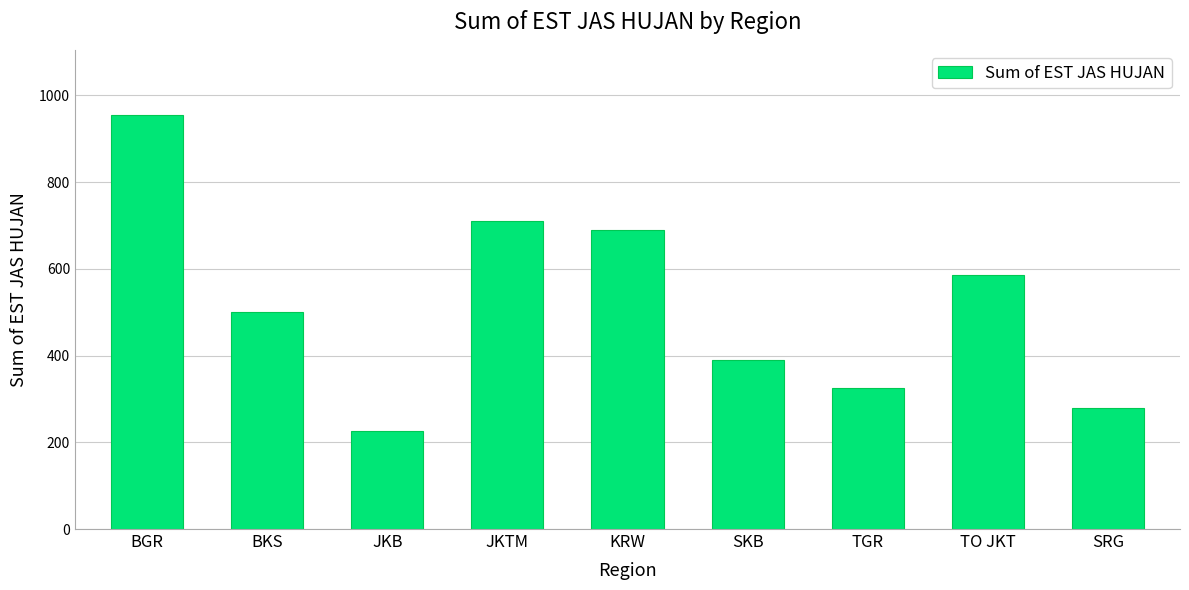

Are the bars grouped side by side (vs. stacked)?

No